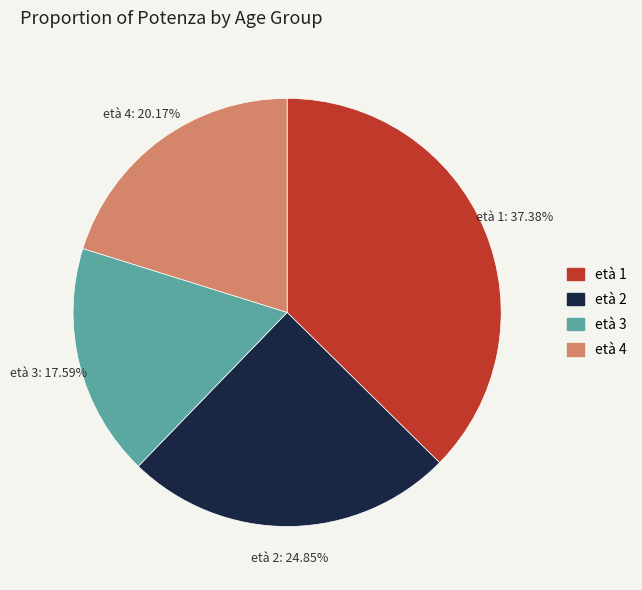

The età 3 slice represents 18% of the pie. True or false?

True